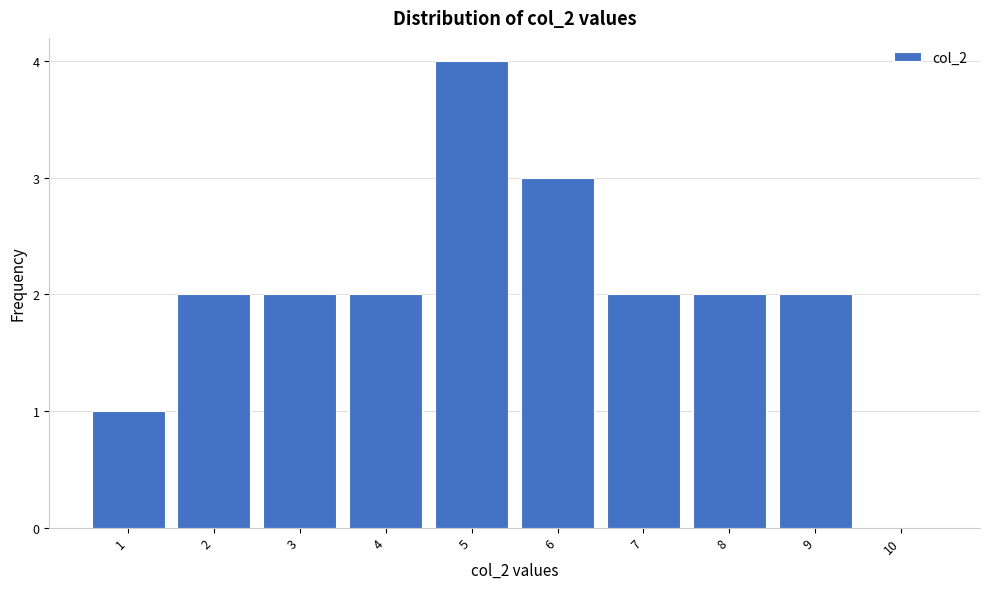

Reading left to right, list every bar in this chart as the range it spans on the x-axis followed by its height. The values are not printed on the chart, so give them approximately, as read against the axis.

0.5 to 1.5: 1
1.5 to 2.5: 2
2.5 to 3.5: 2
3.5 to 4.5: 2
4.5 to 5.5: 4
5.5 to 6.5: 3
6.5 to 7.5: 2
7.5 to 8.5: 2
8.5 to 9.5: 2
9.5 to 10.5: 0